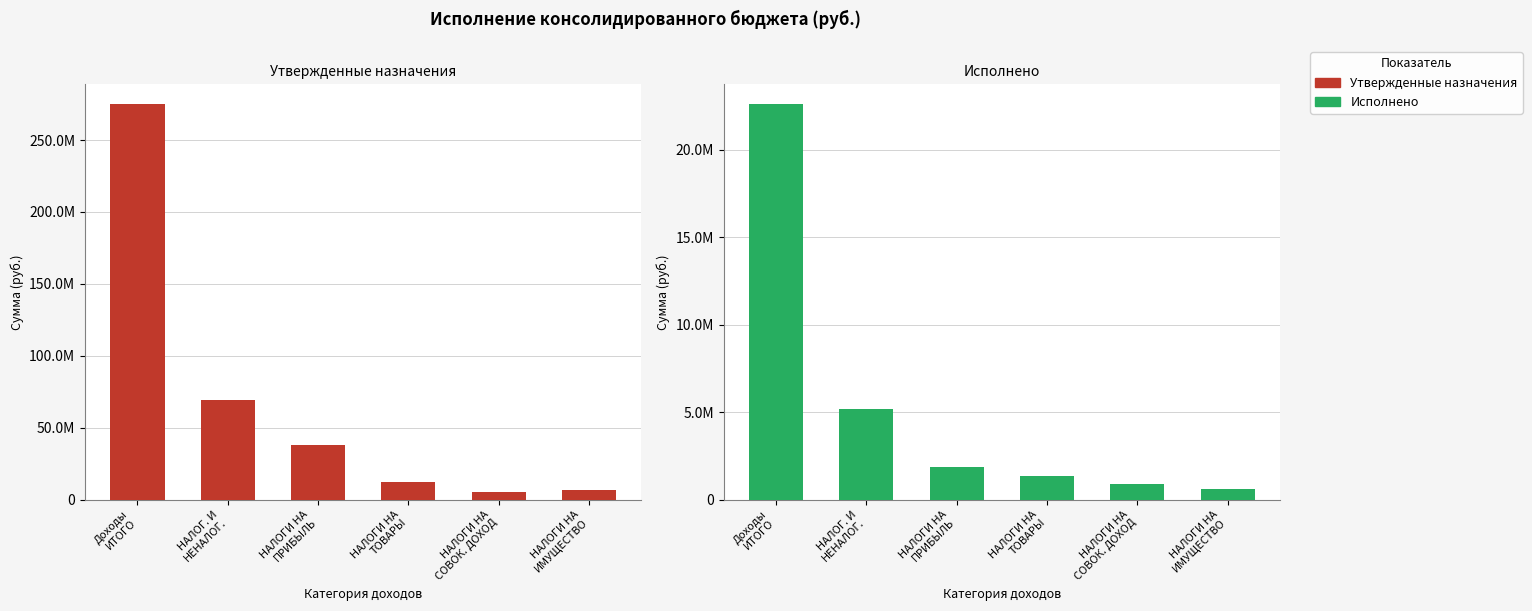

What is the value of the Утвержденные назначения bar at the 4th from the left?

12592100.0